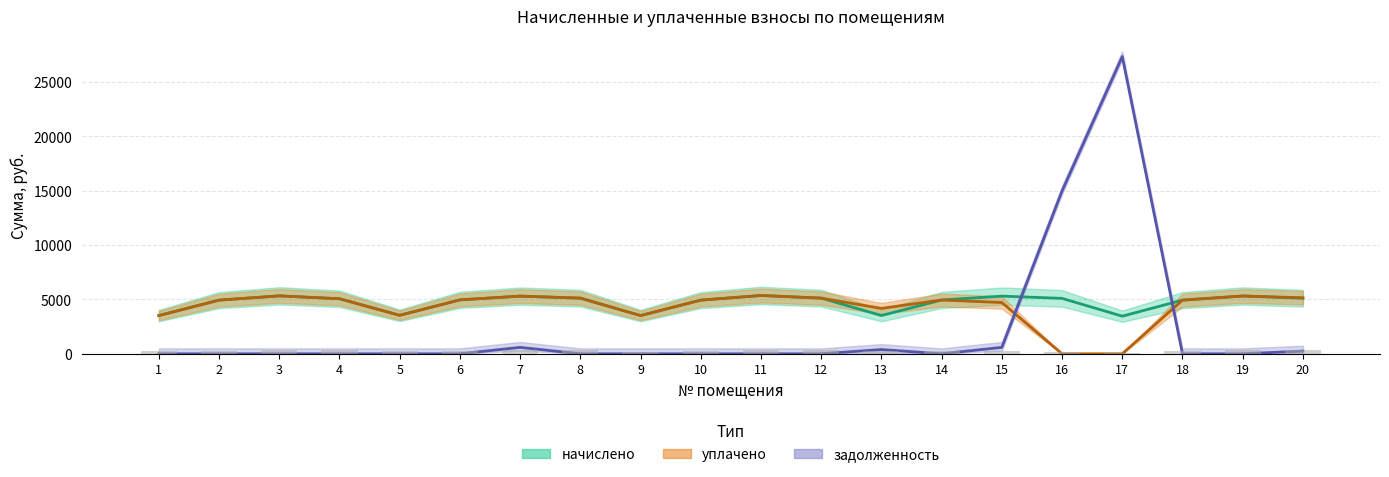

What is the difference between the second highest and second lowest values in the начислено series?

1808.6